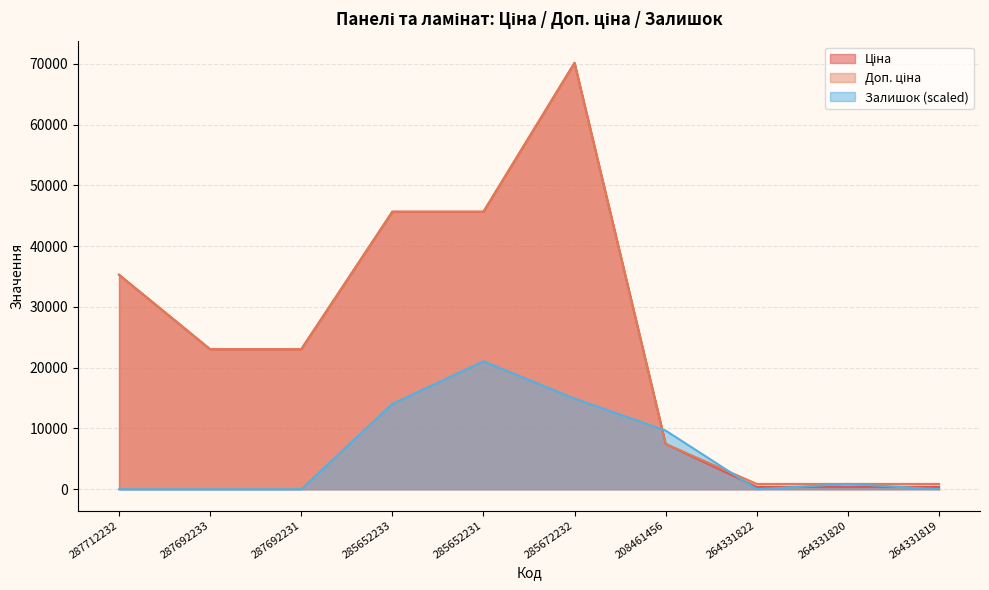

At which label does Залишок reach its peak?

285652231